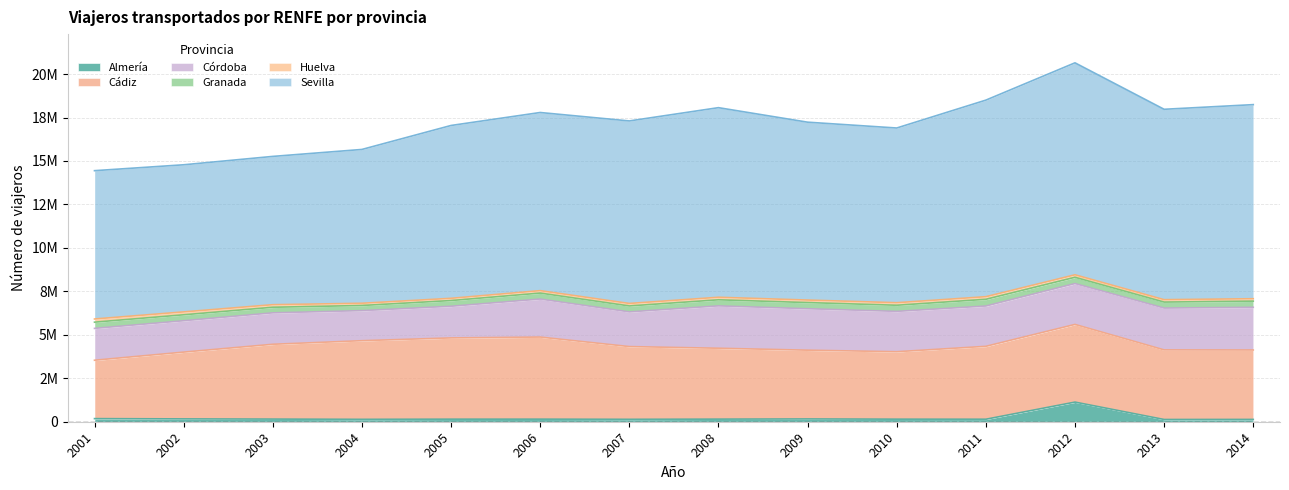

What is the total value across all series at 2009?

17232772